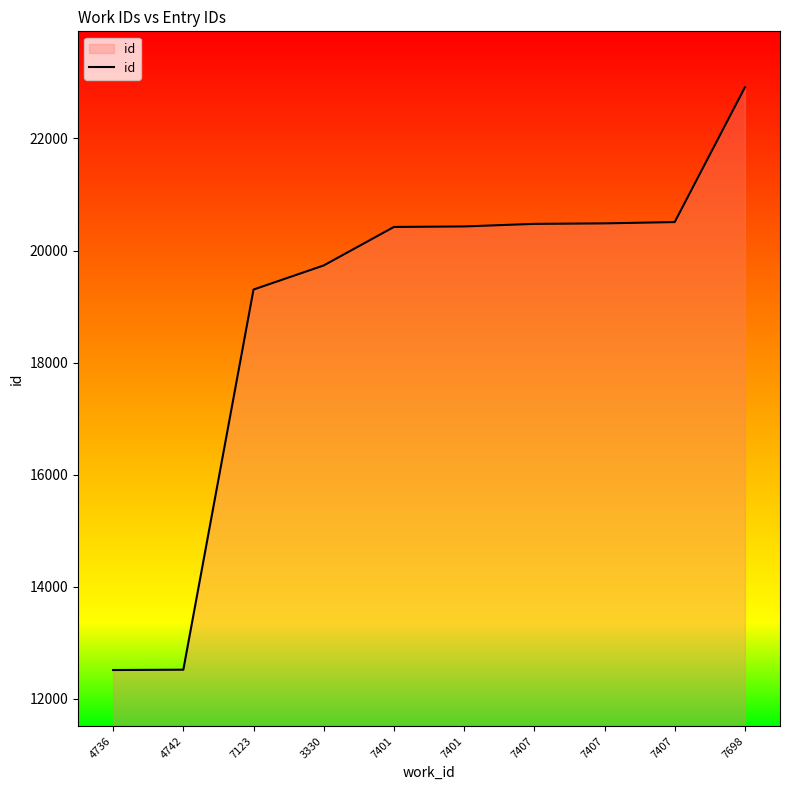

Does the chart have visible grid lines?

No